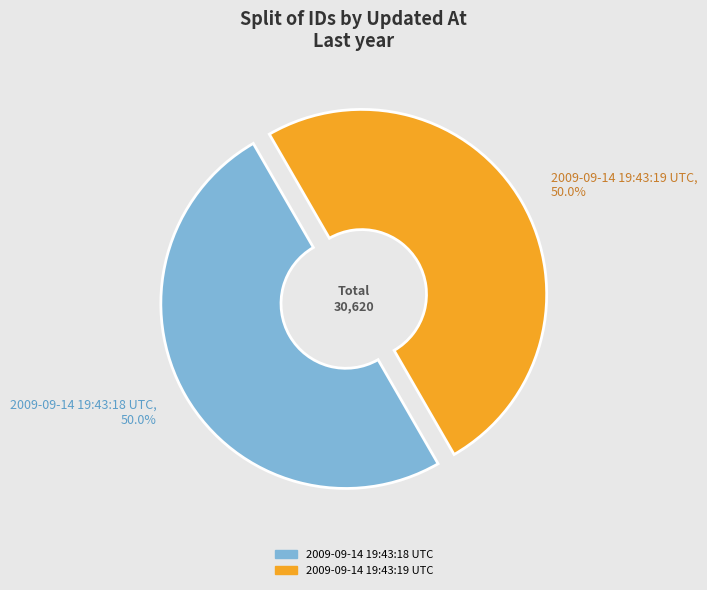

To the nearest percent, what portion does 2009-09-14 19:43:18 UTC represent?

50%